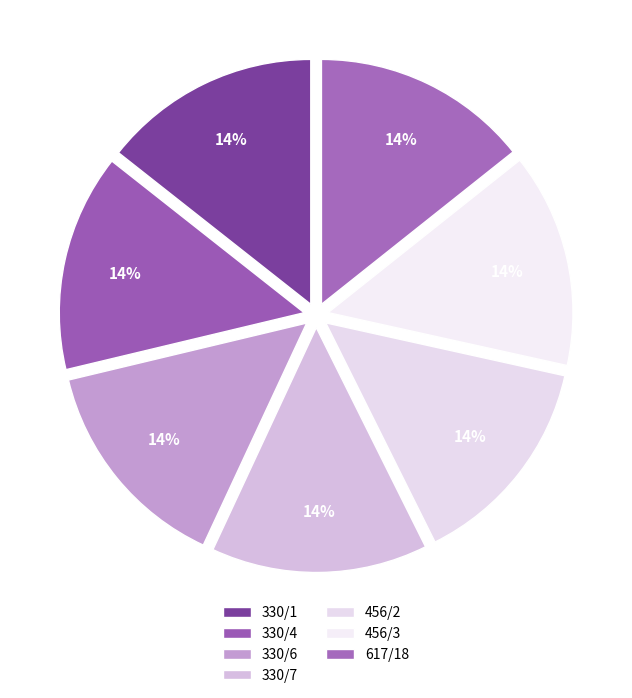

How many slices are in this pie chart?

7